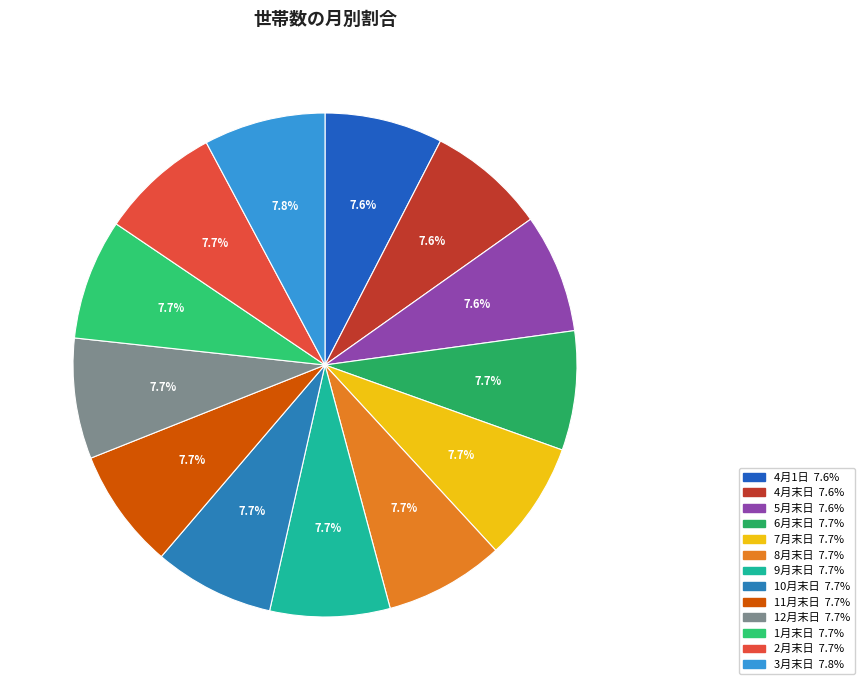

Between 3月末日 and 11月末日, which is larger?

3月末日